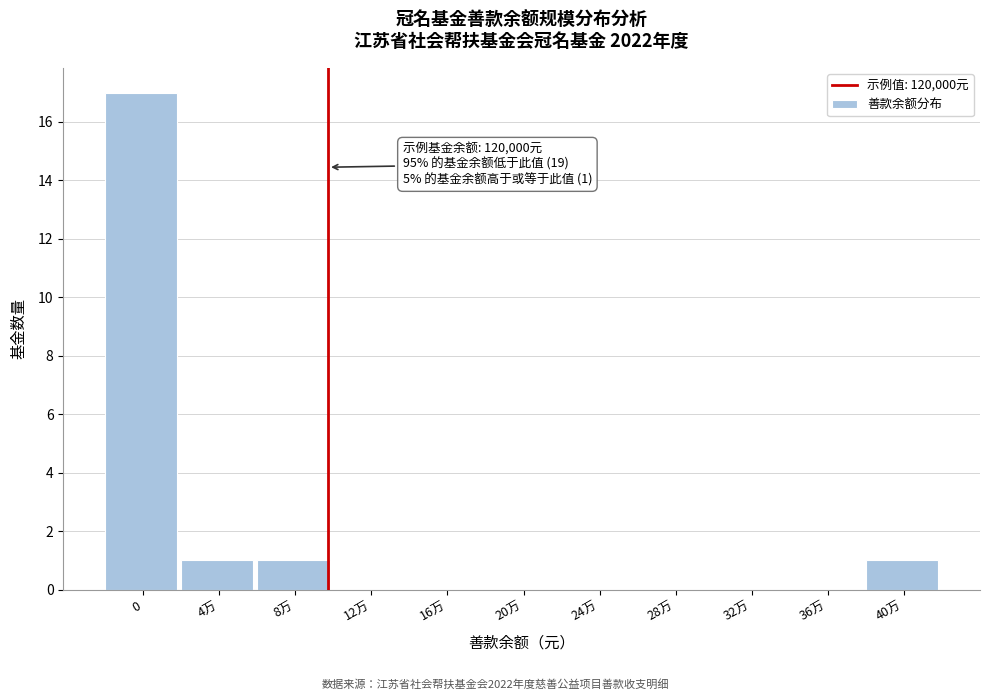

Reading right to left, list all the values displayed in this chart.

40万=1	36万=0	32万=0	28万=0	24万=0	20万=0	16万=0	12万=0	8万=1	4万=1	0=17